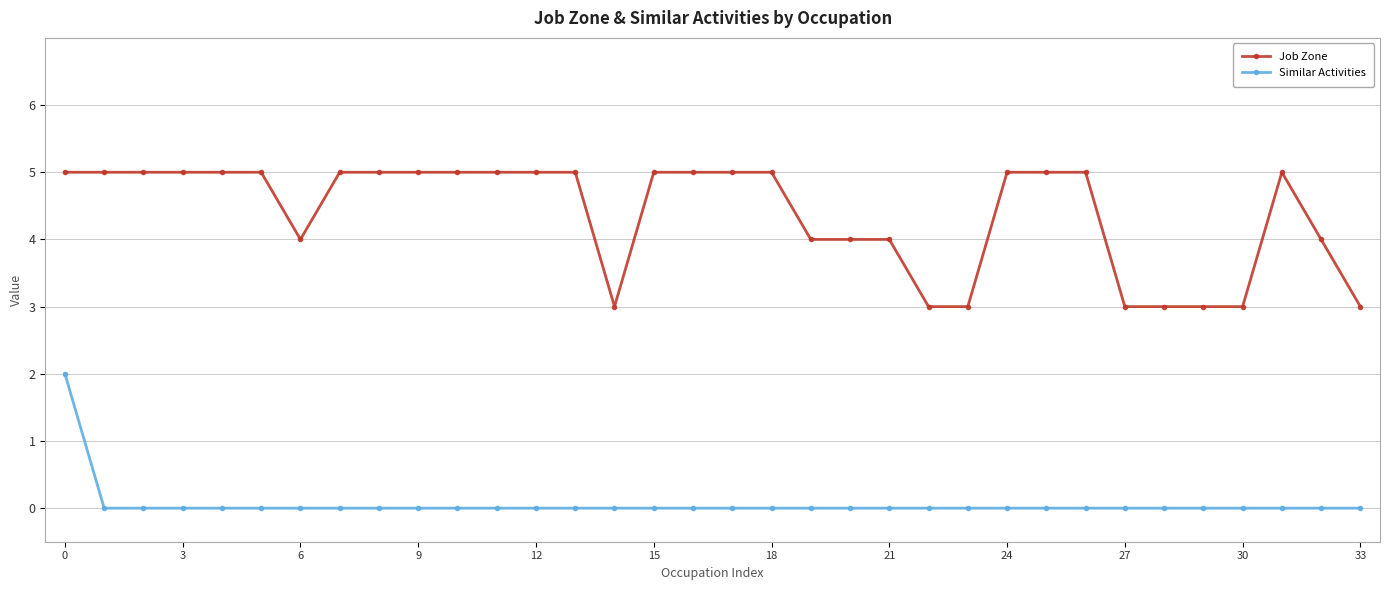

Reading left to right, what are all the values shown in this chart?

Job Zone: 5	5	5	5	5	5	4	5	5	5	5	5	5	5	3	5	5	5	5	4	4	4	3	3	5	5	5	3	3	3	3	5	4	3
Similar Activities: 2	0	0	0	0	0	0	0	0	0	0	0	0	0	0	0	0	0	0	0	0	0	0	0	0	0	0	0	0	0	0	0	0	0